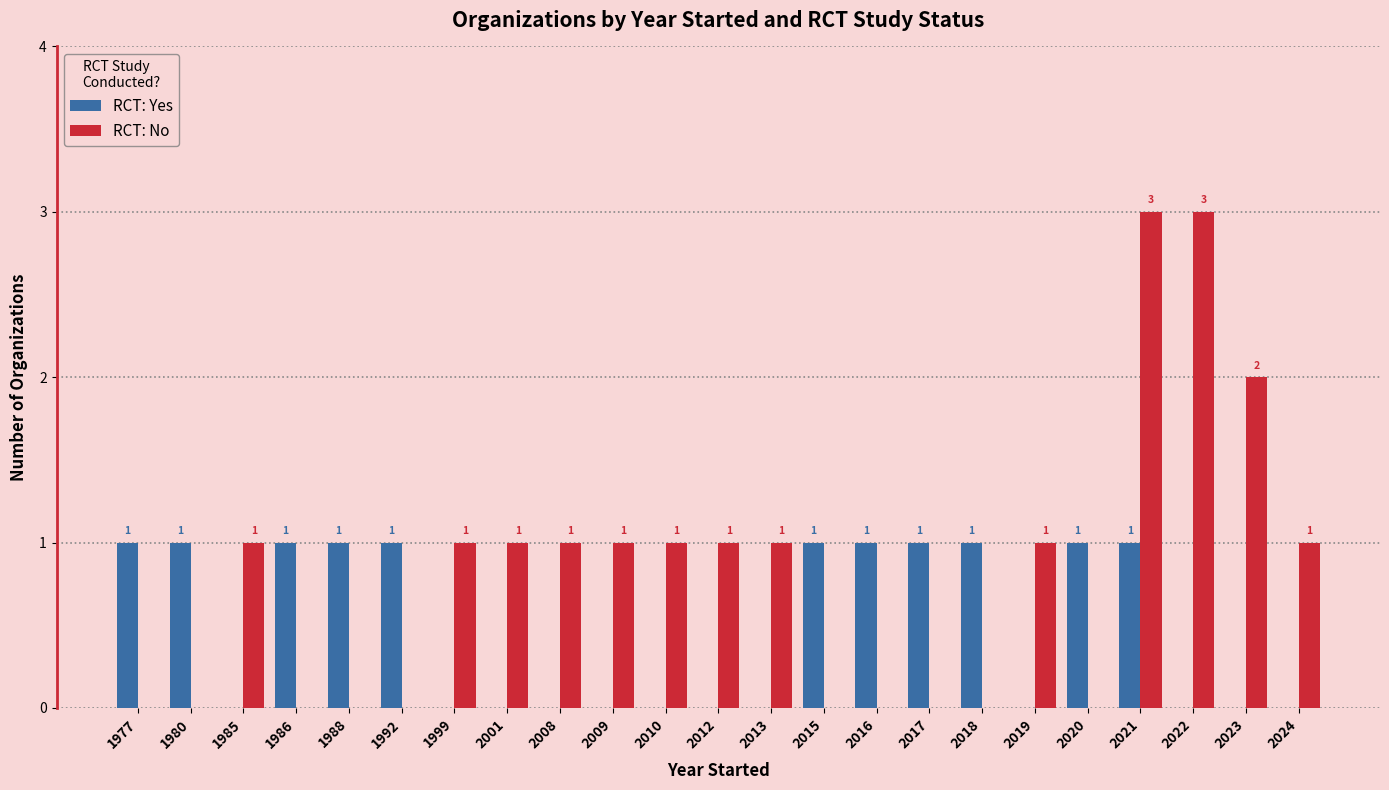

What is the maximum value shown in the chart?

3